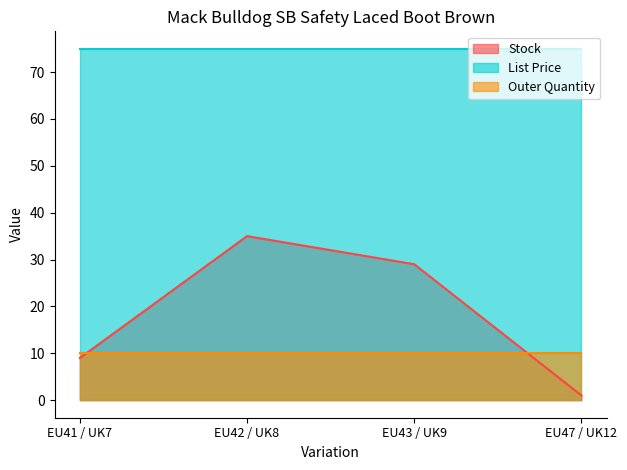

How many data points does each series have?

4